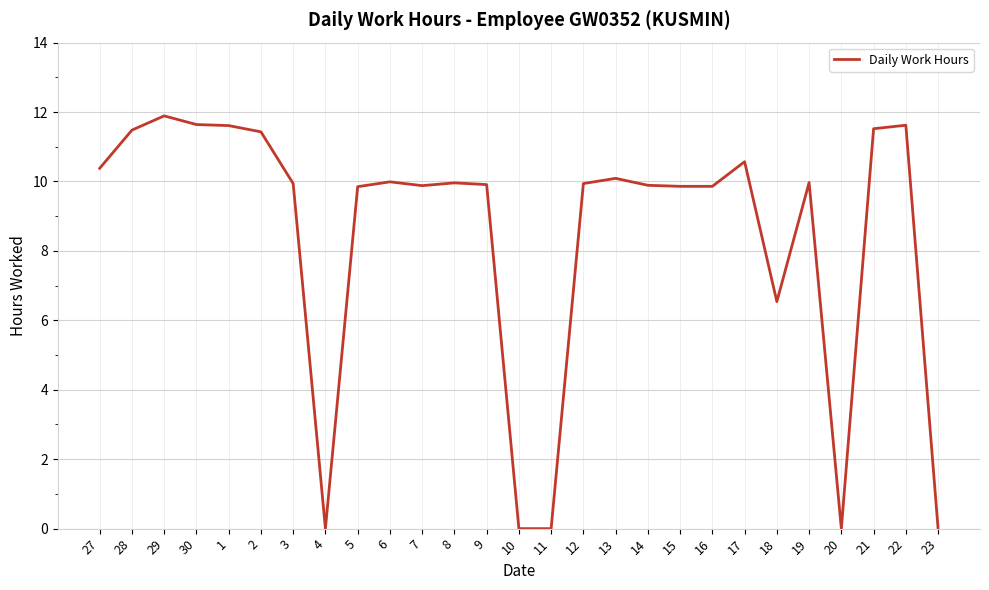

What position from the right is 12?

12